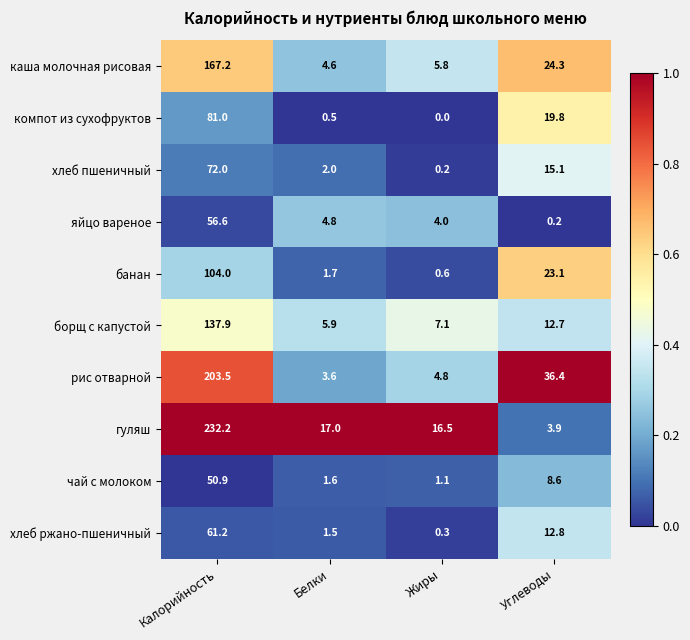

What is the minimum value for рис отварной?

3.6